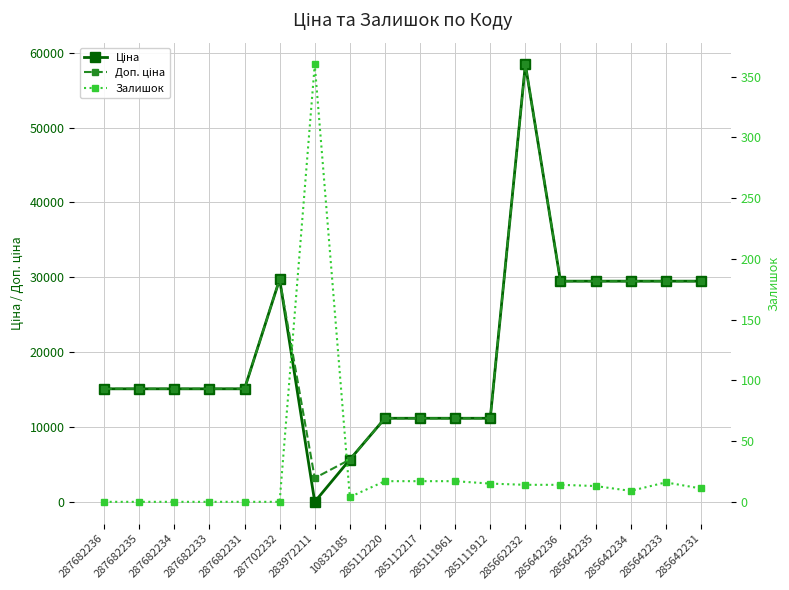

How many interior local valleys does the Залишок series have?

2